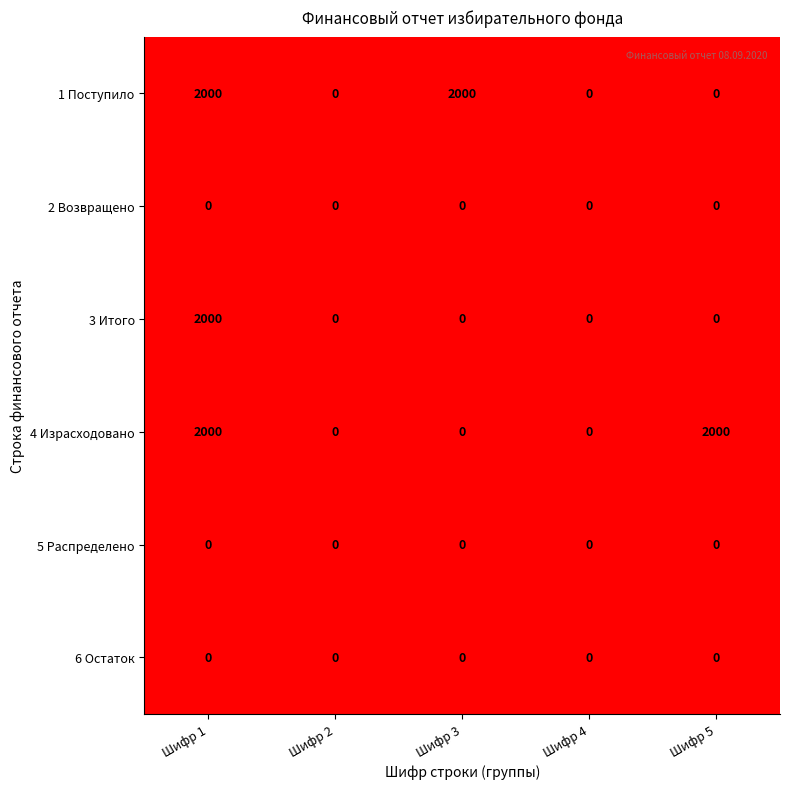

At how many categories does at least one series exceed 1399?

3